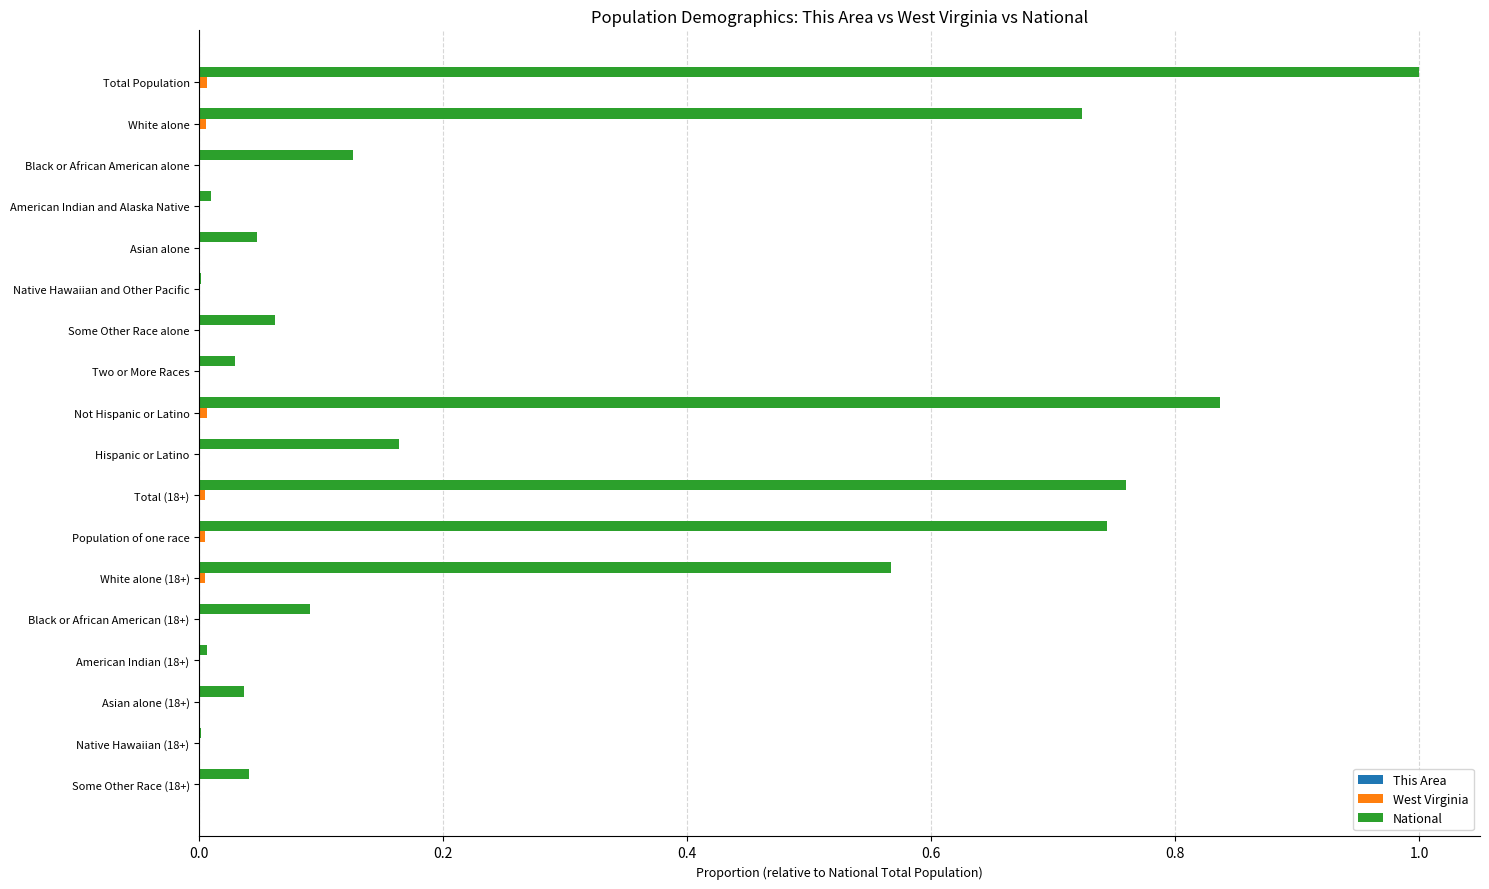

Which series changed the most between Black or African American alone and Not Hispanic or Latino?

National